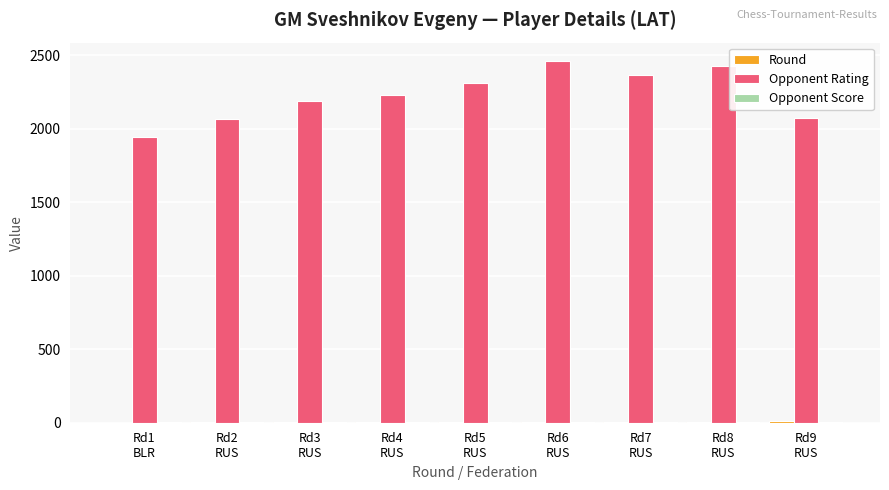

What is the maximum value shown in the chart?

2464.0